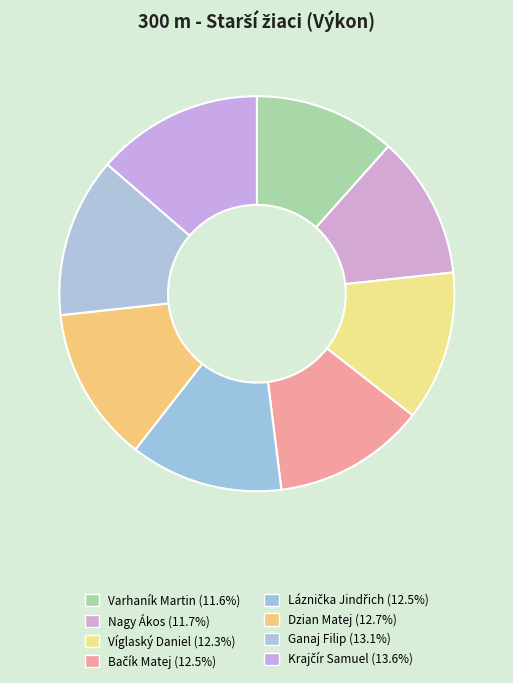

How many slices are in this pie chart?

8